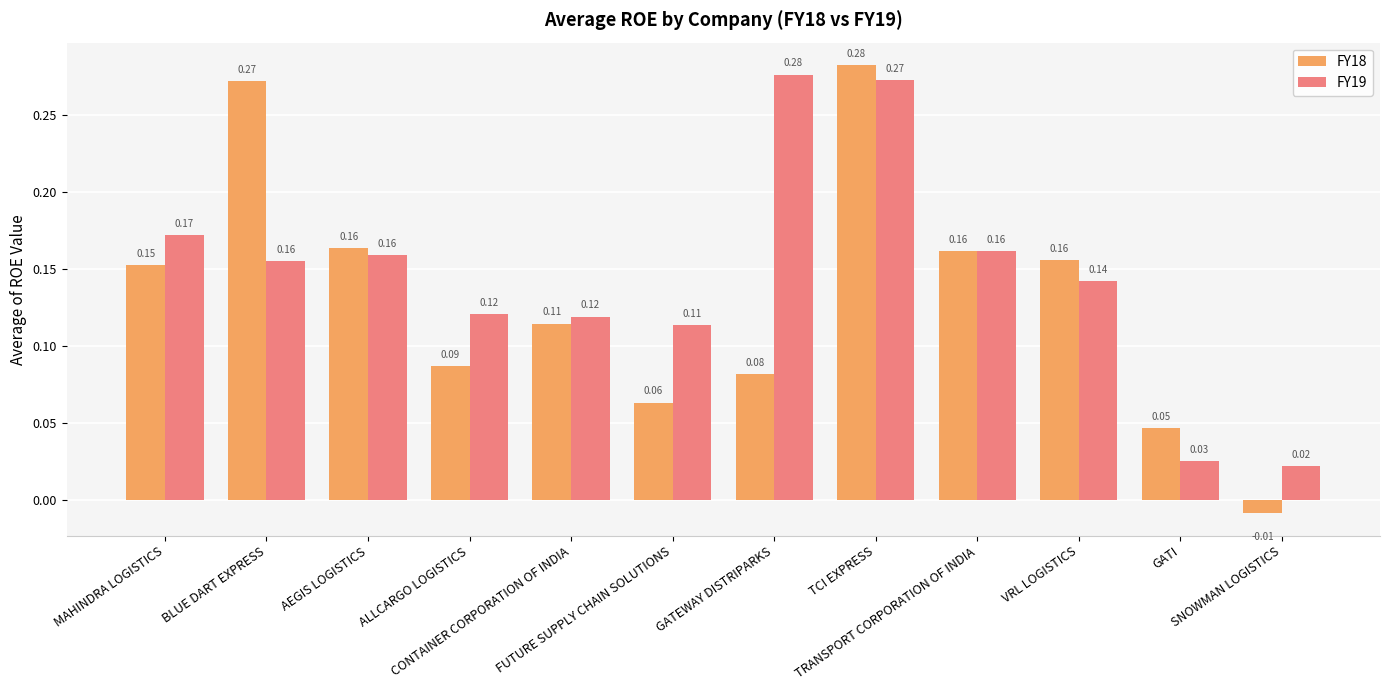

How many series are shown in this chart?

2